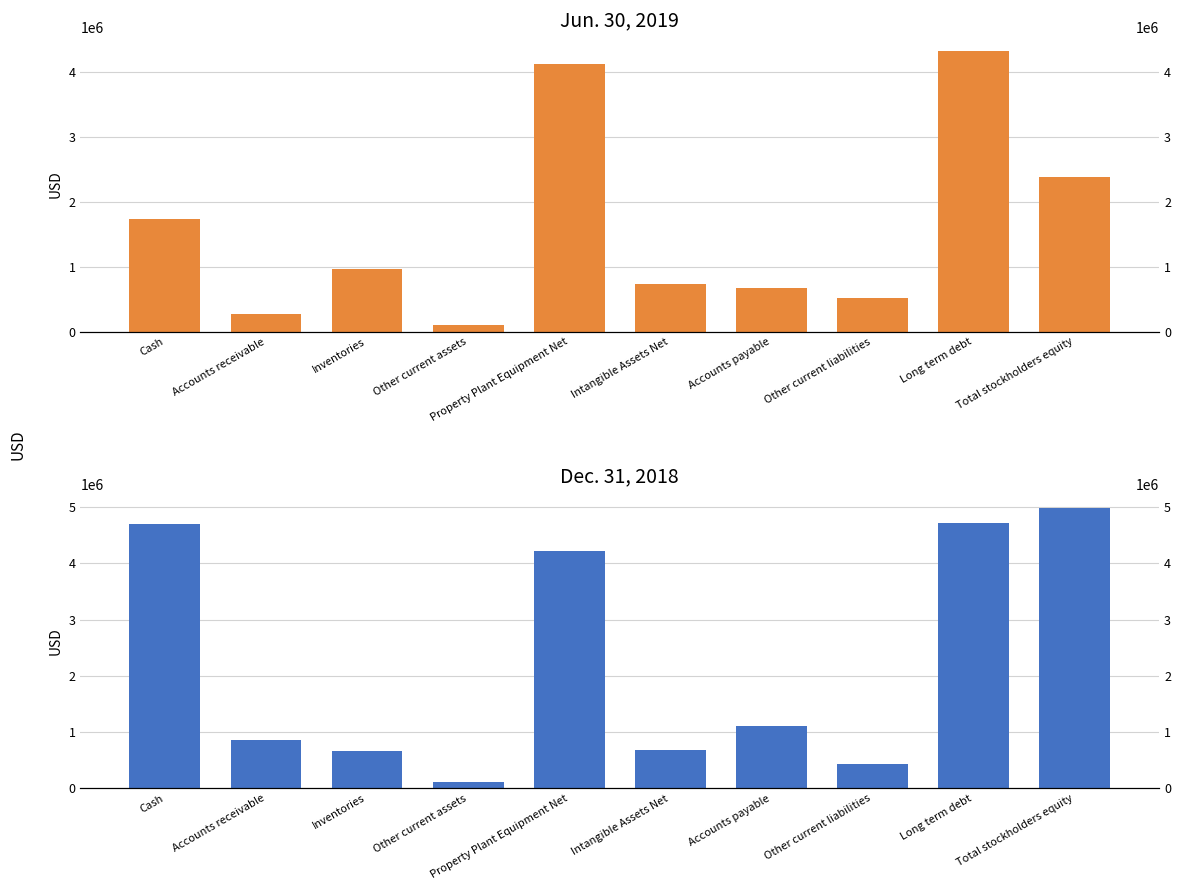

Which series has the largest total across all categories?

Dec. 31, 2018